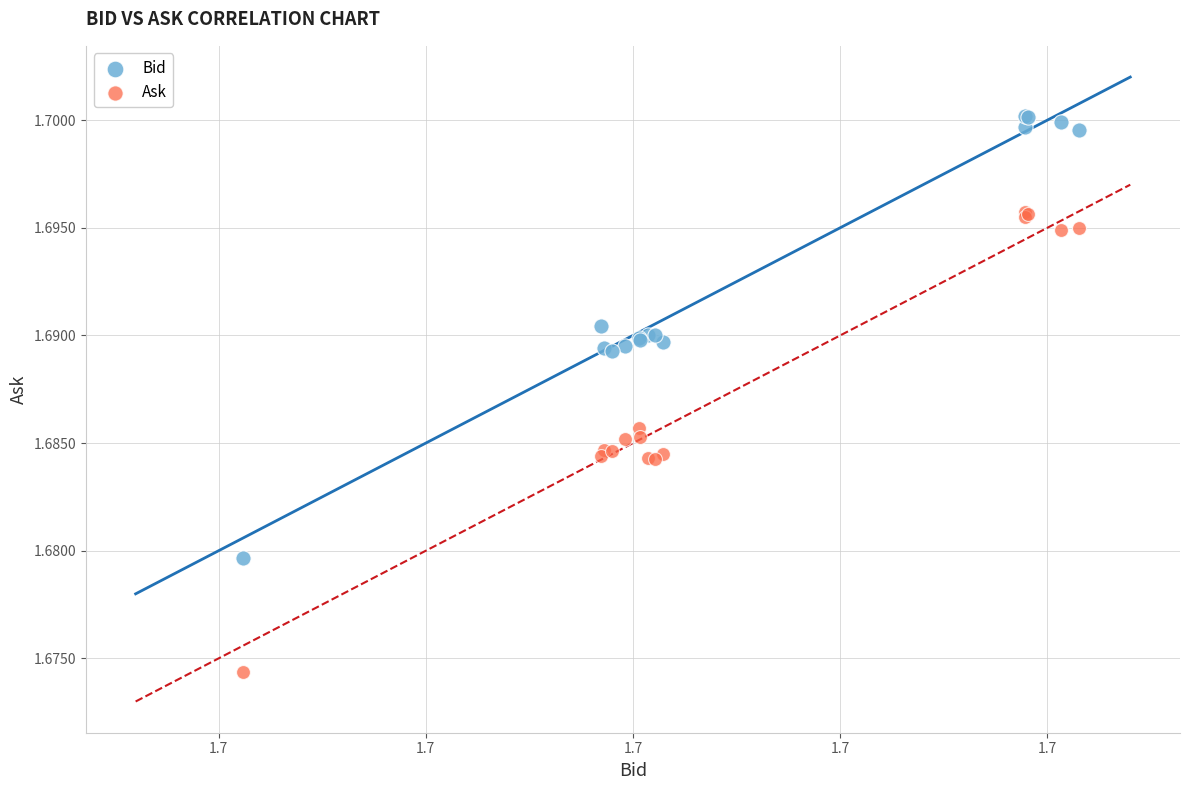

Which series has the widest spread of Y values?

Ask